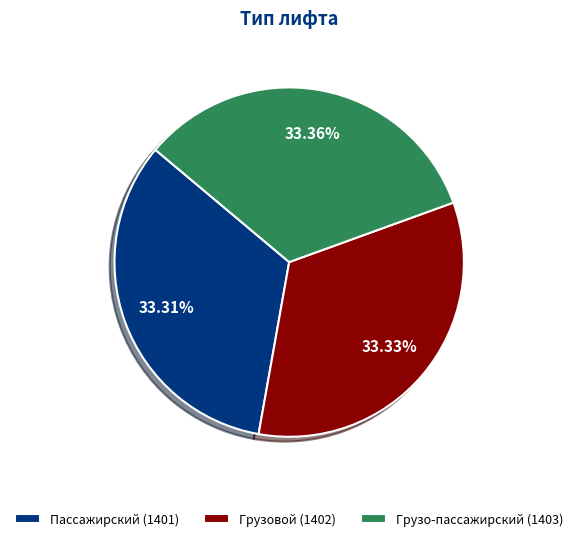

What is the ratio of the value at Пассажирский to the value at Грузовой?

1.0